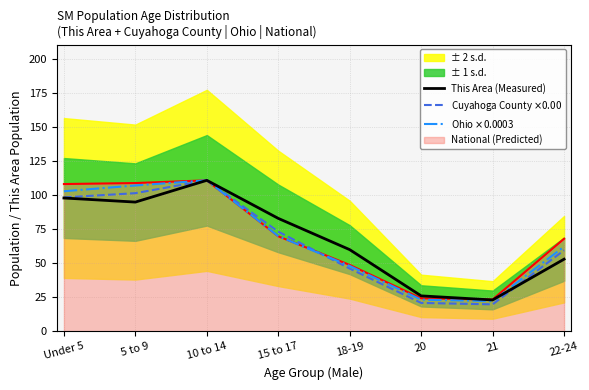

How many lines are shown in the chart?

3